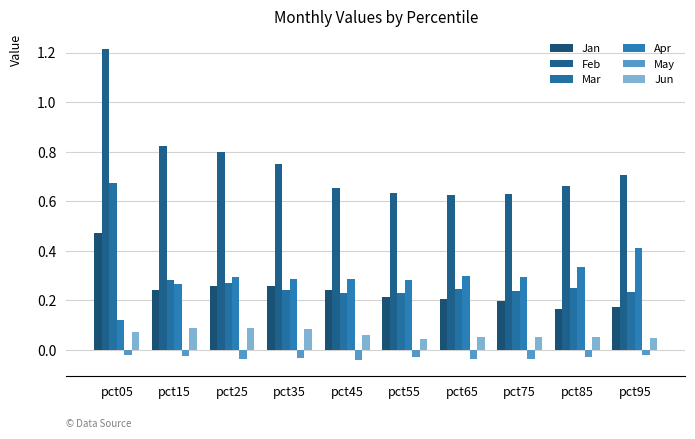

Which label corresponds to the smallest value in the chart?

pct45